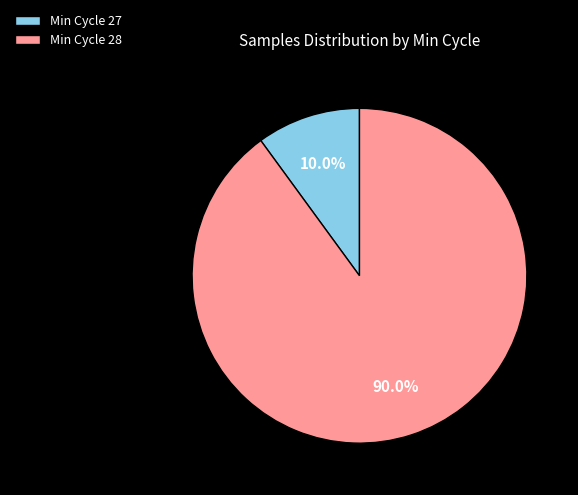

Which category has the biggest portion of the pie?

Min Cycle 28